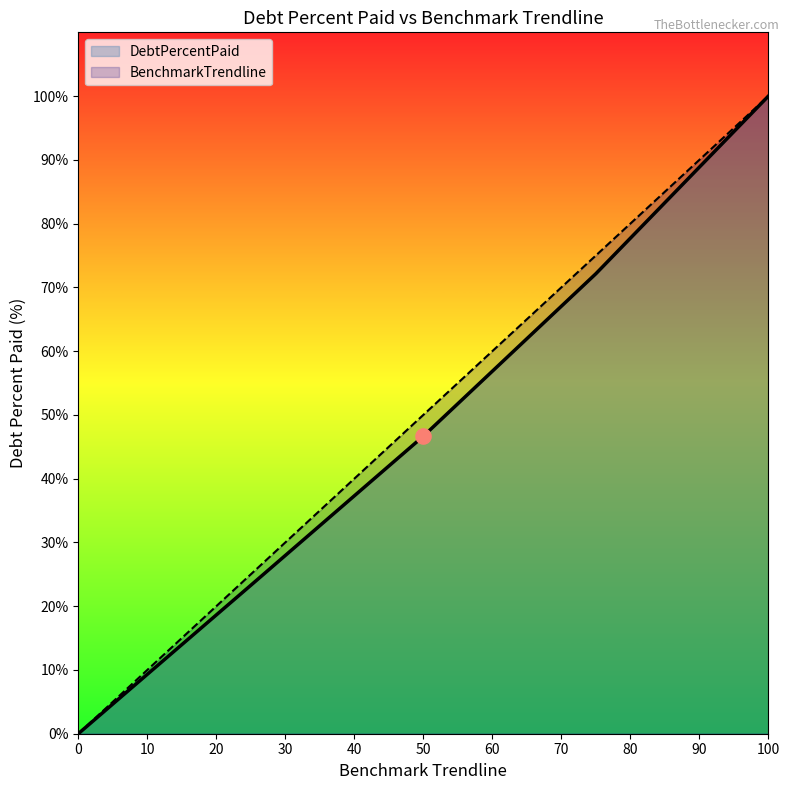

Which series has the widest spread of Y values?

DebtPercentPaid